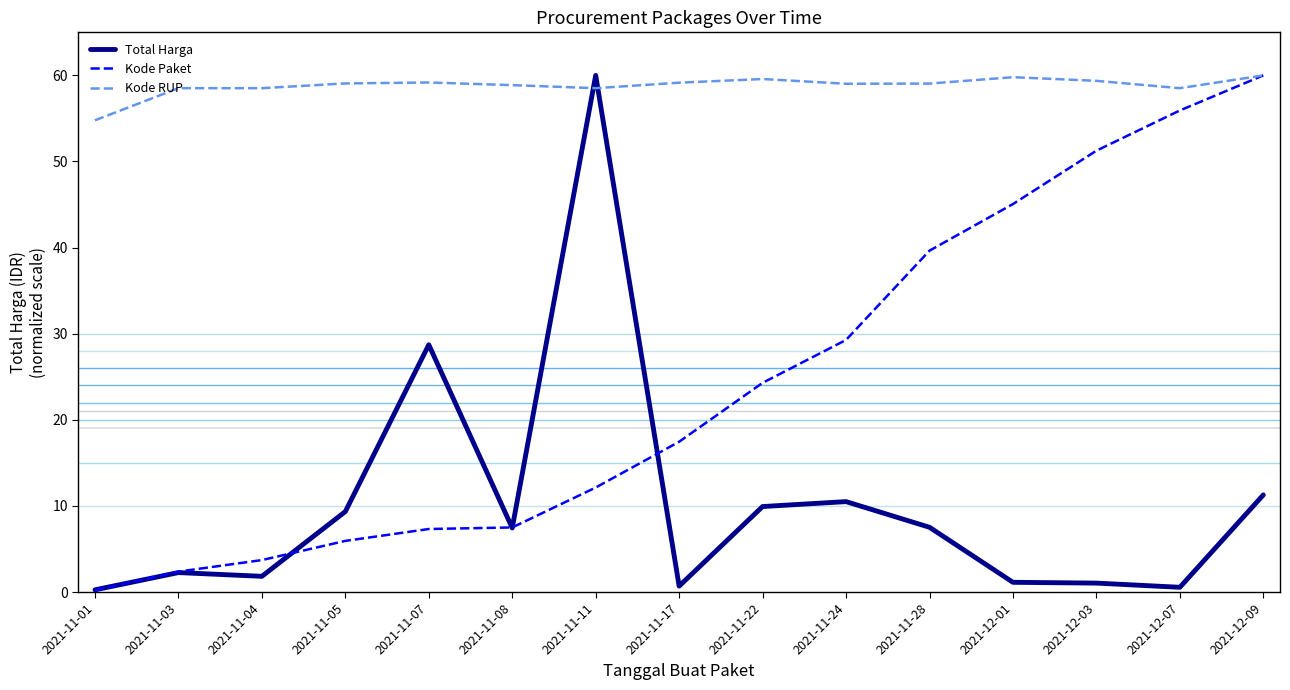

At which label does Kode RUP reach its minimum?

2021-11-01